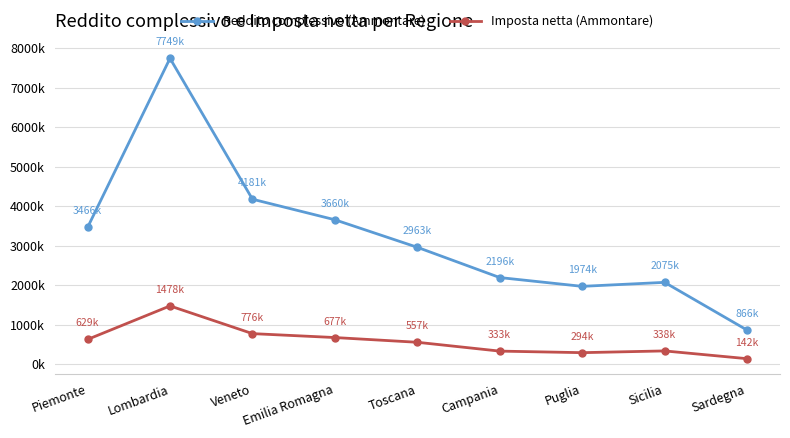

True or false: Reddito complessivo (Ammontare) has a value of 3660281 at Emilia Romagna.

True